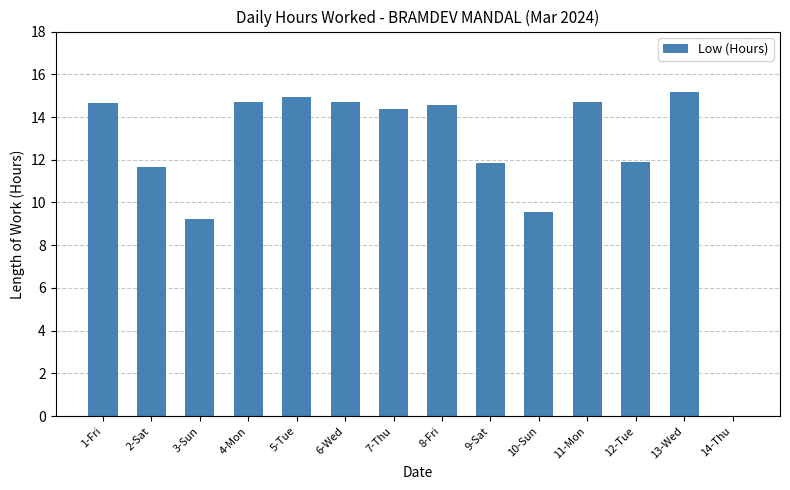

Are the bars horizontal?

No